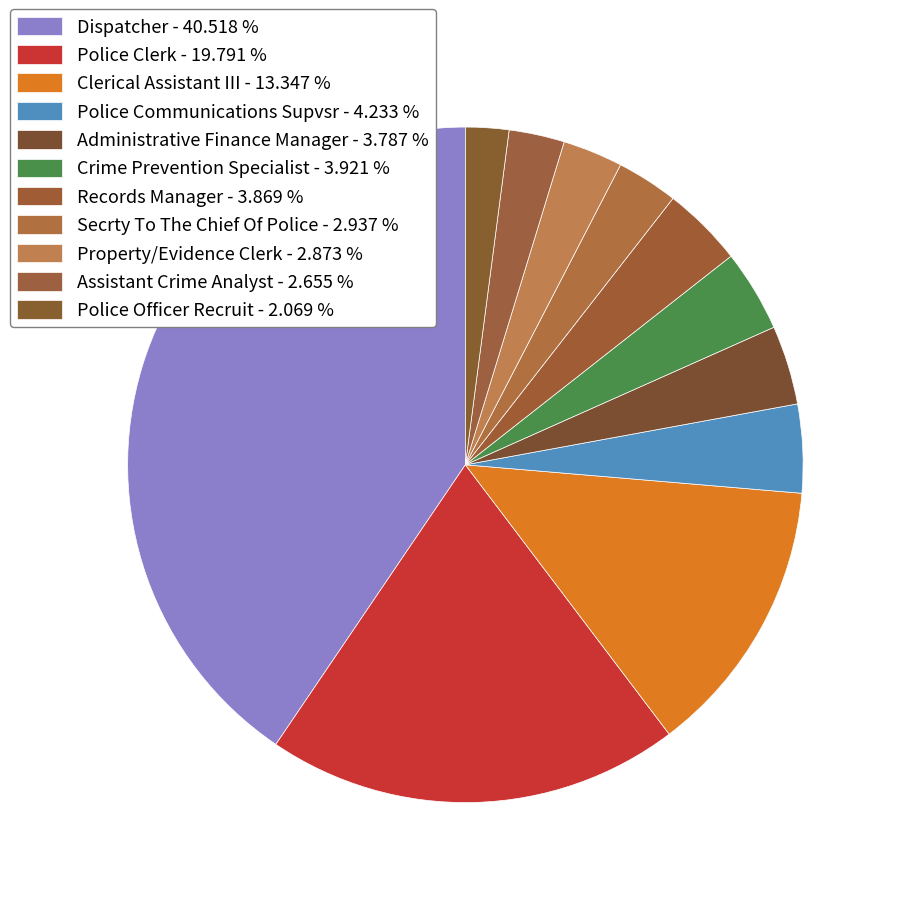

Rank the categories by value from lowest to highest.

Police Officer Recruit, Assistant Crime Analyst, Property/Evidence Clerk, Secrty To The Chief Of Police, Administrative Finance Manager, Records Manager, Crime Prevention Specialist, Police Communications Supvsr, Clerical Assistant III, Police Clerk, Dispatcher